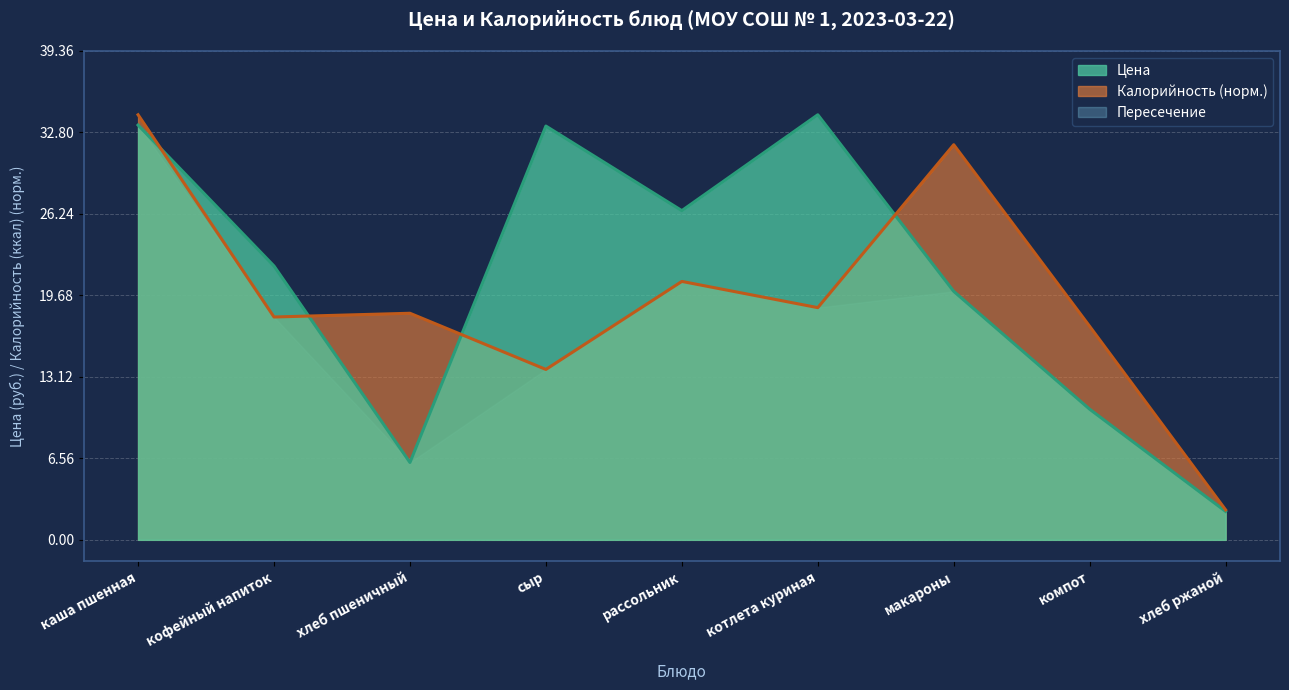

In Калорийность, how many points are higher than both neighbors (excluding endpoints)?

3